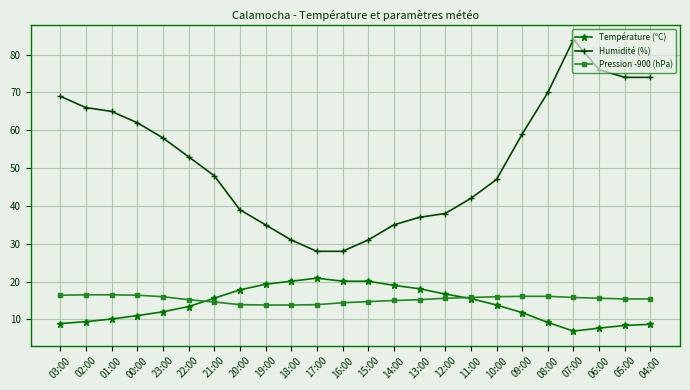

The value of Pression -900 (hPa) at 18:00 is 13.8. True or false?

True